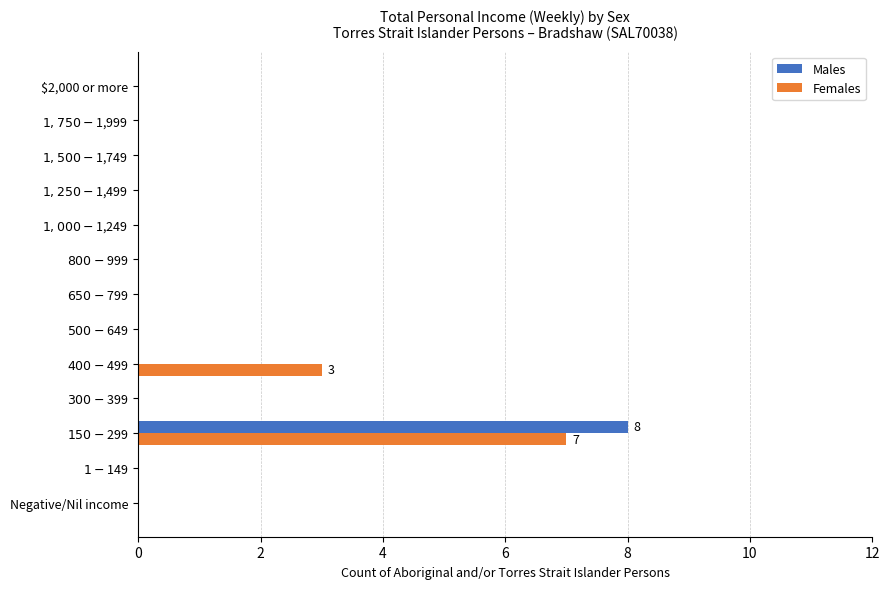

What is the sum of all Males values?

8